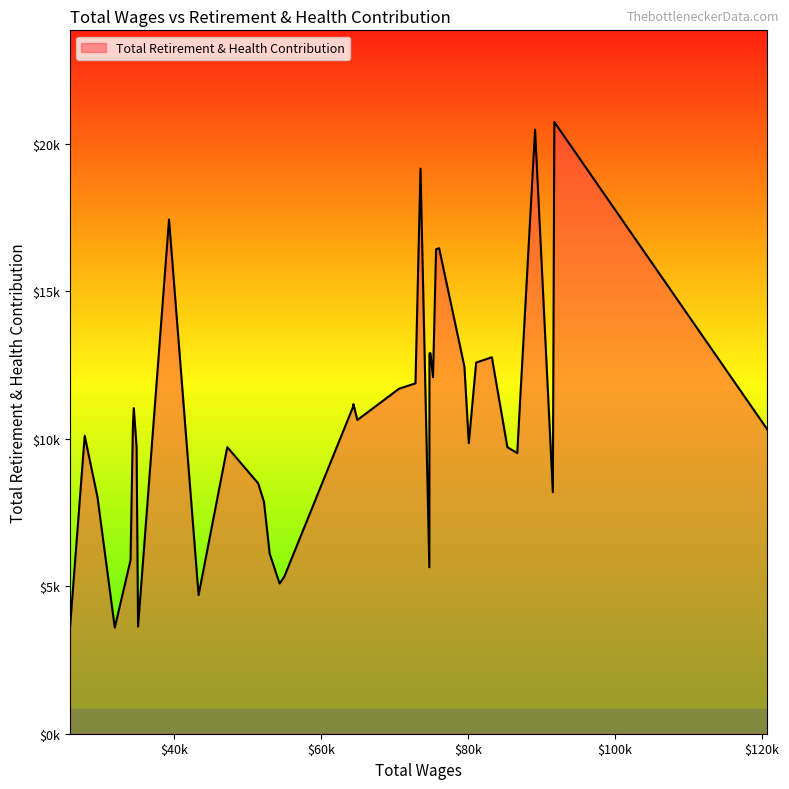

At which category does the data reach its first local valley?

2